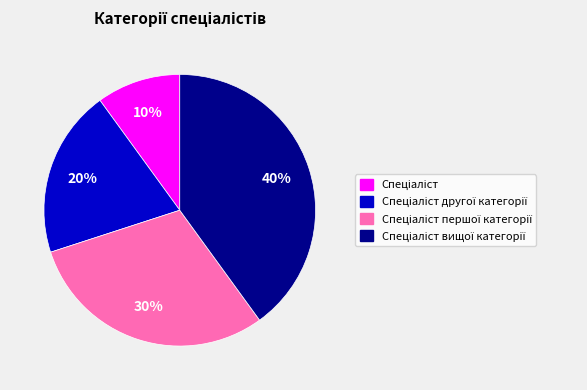

To the nearest percent, what is the average slice percentage?

25%